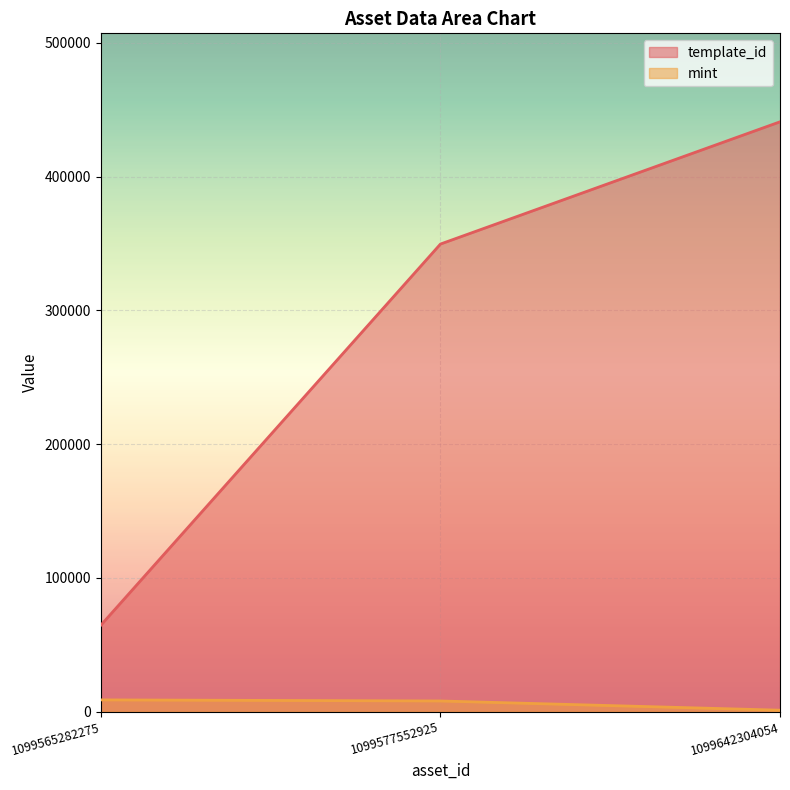

What is the spread (max minus min) of values at 1099642304054?

439776